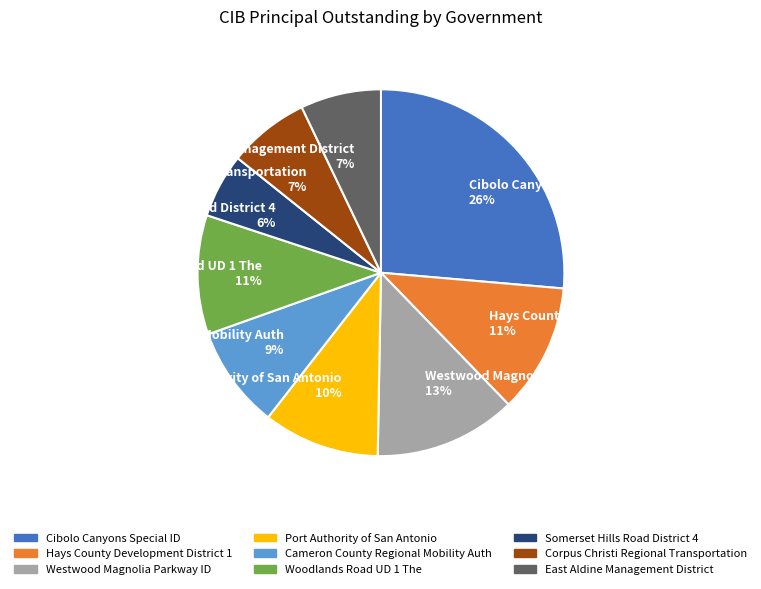

How many segments does this pie chart have?

9